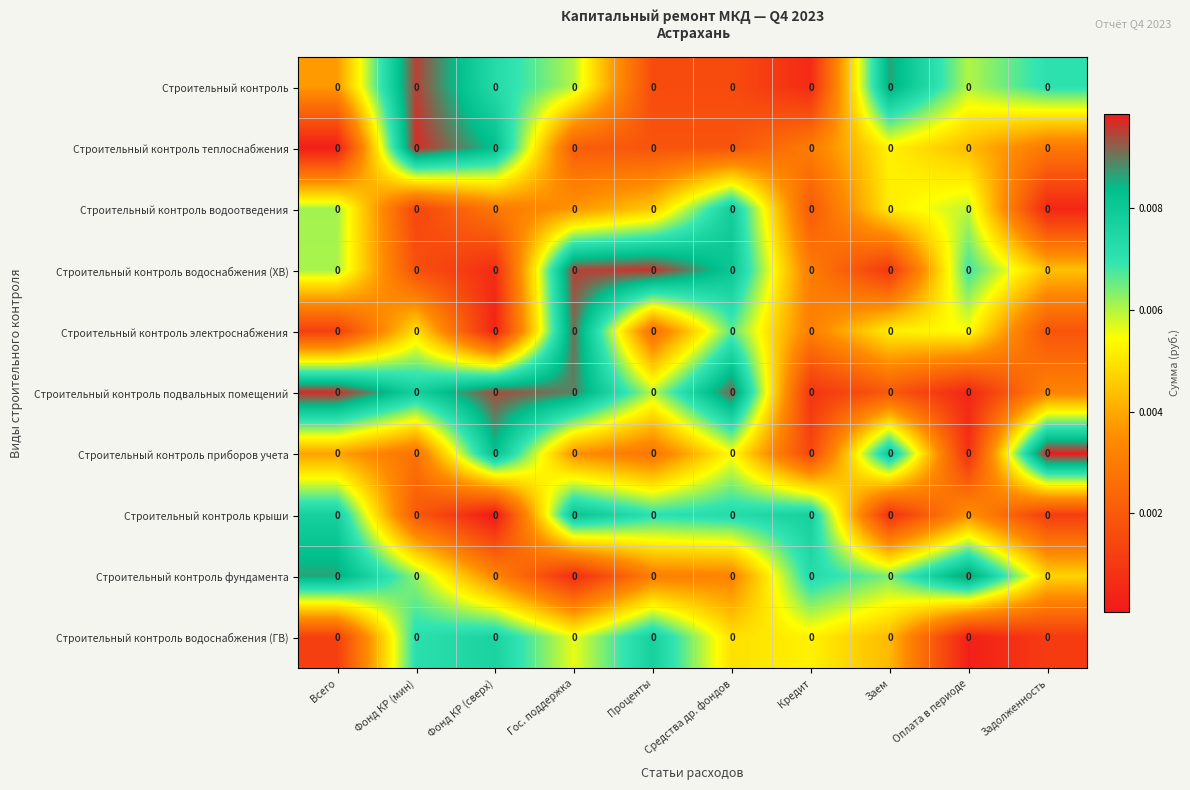

The Строительный контроль водоотведения series shows 0.0 at Всего. True or false?

True